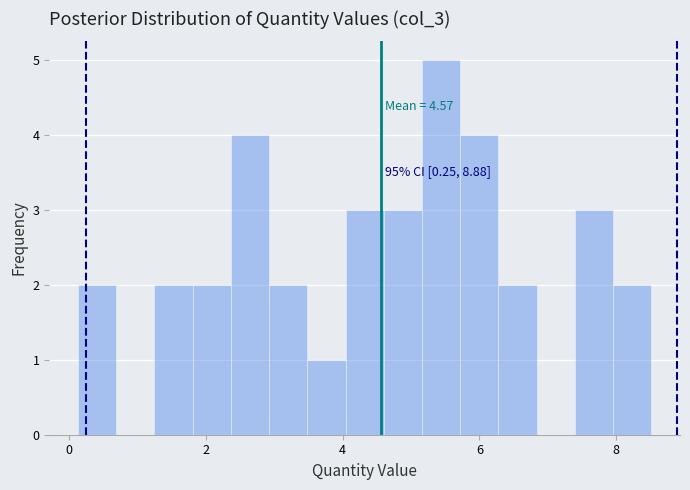

Read against the x-axis, roughly where is the centre of the tallest bar?

5.4